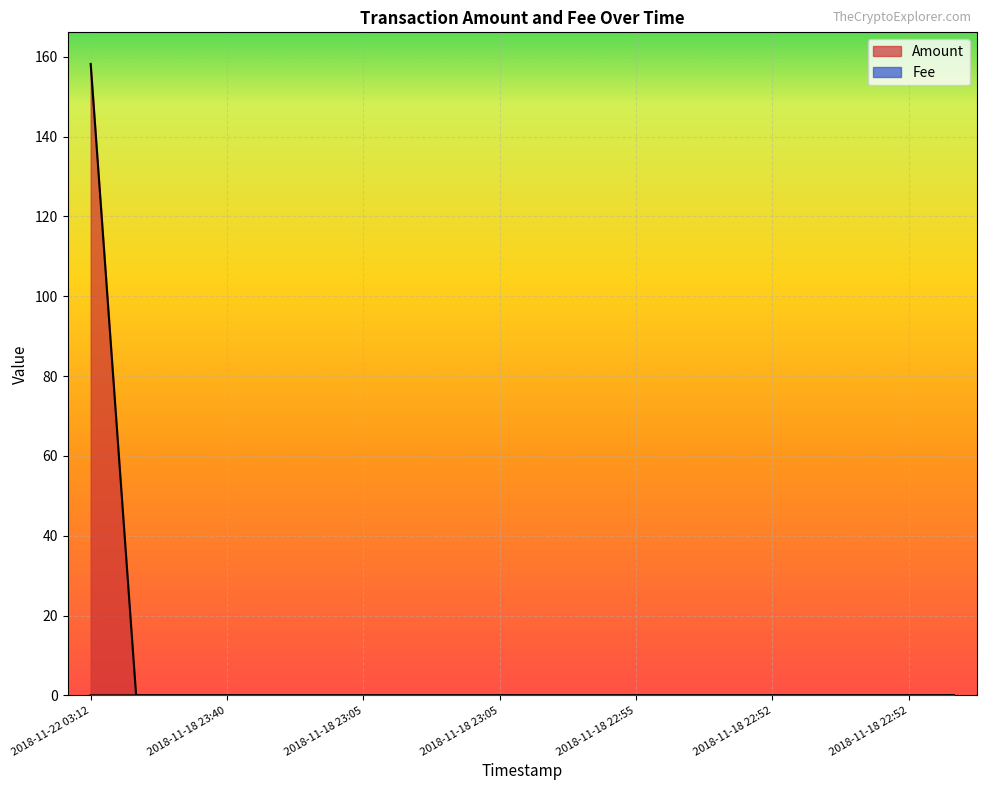

Count the number of categories in the chart.

20